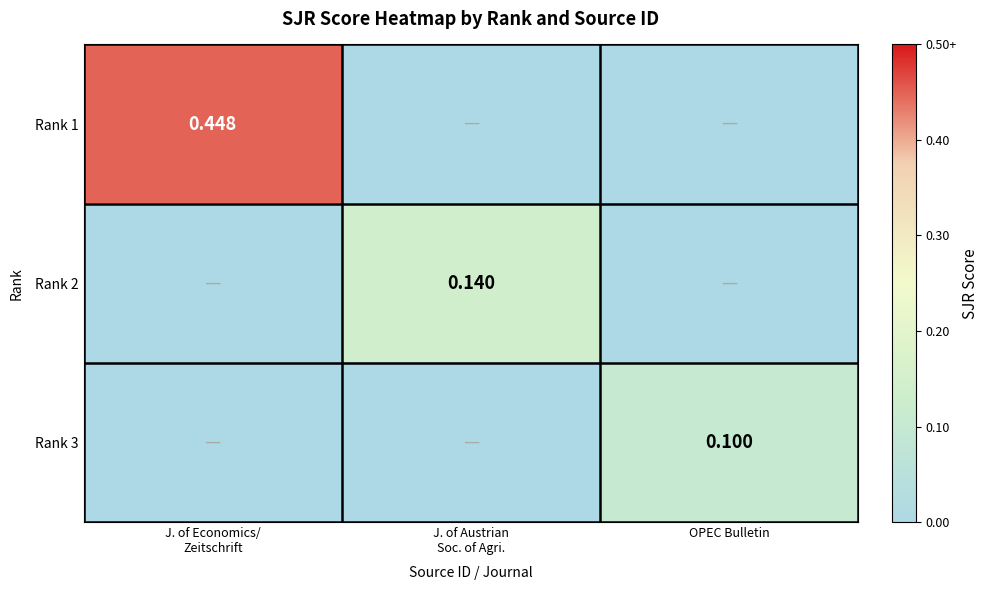

The Rank 1 series shows -0.2 at OPEC Bulletin. True or false?

False